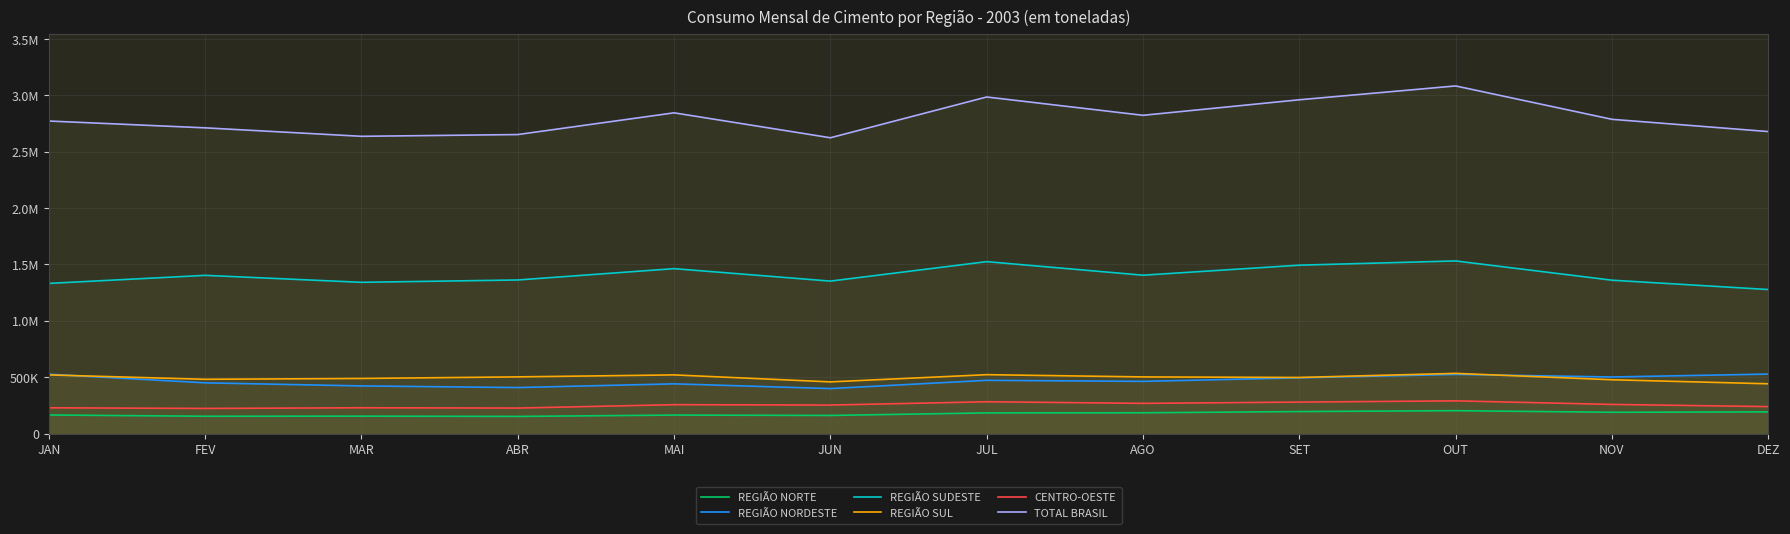

Read the REGIÃO SUL value at OUT.

534104